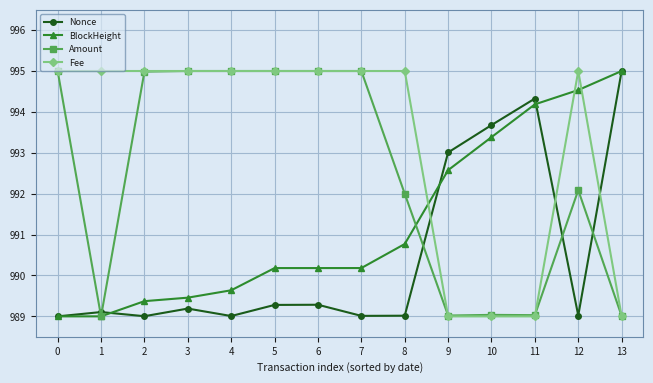

List the series in order of their overall mean, highest first.

Fee, Amount, BlockHeight, Nonce